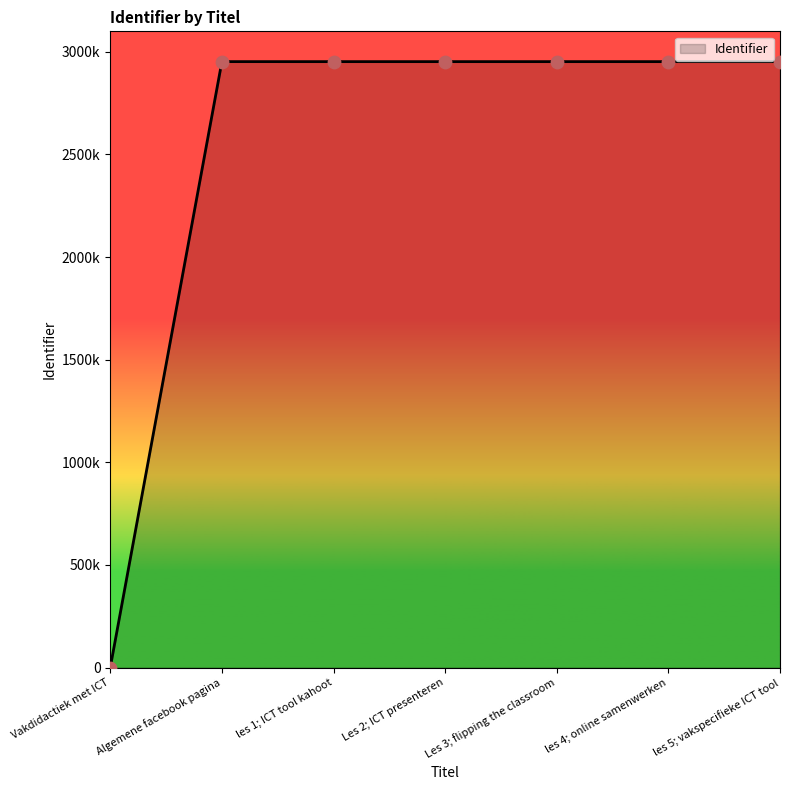

Is this an area chart (filled region under the line)?

Yes